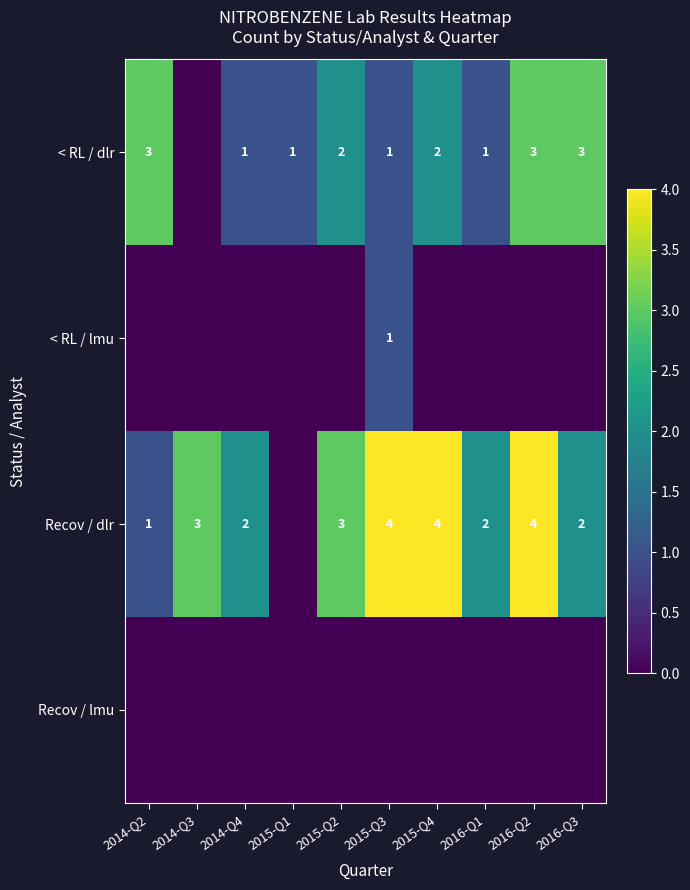

What is the total value across all series at 2014-Q3?

3